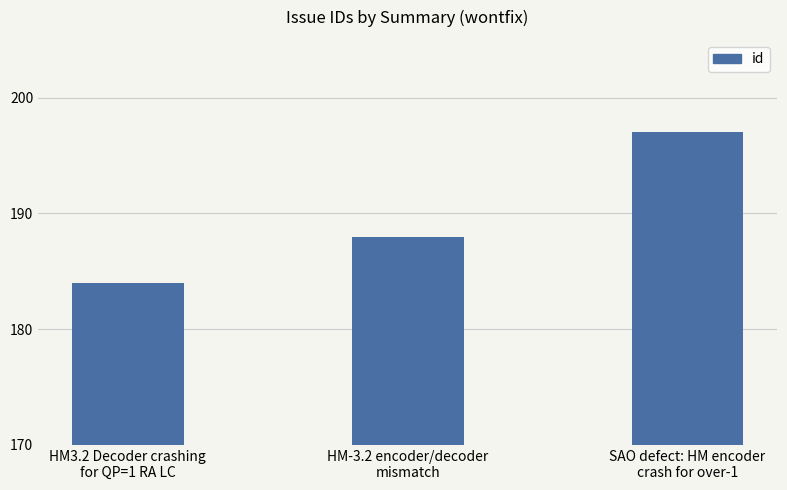

True or false: the data shows 275 at HM-3.2 encoder/decoder
mismatch.

False